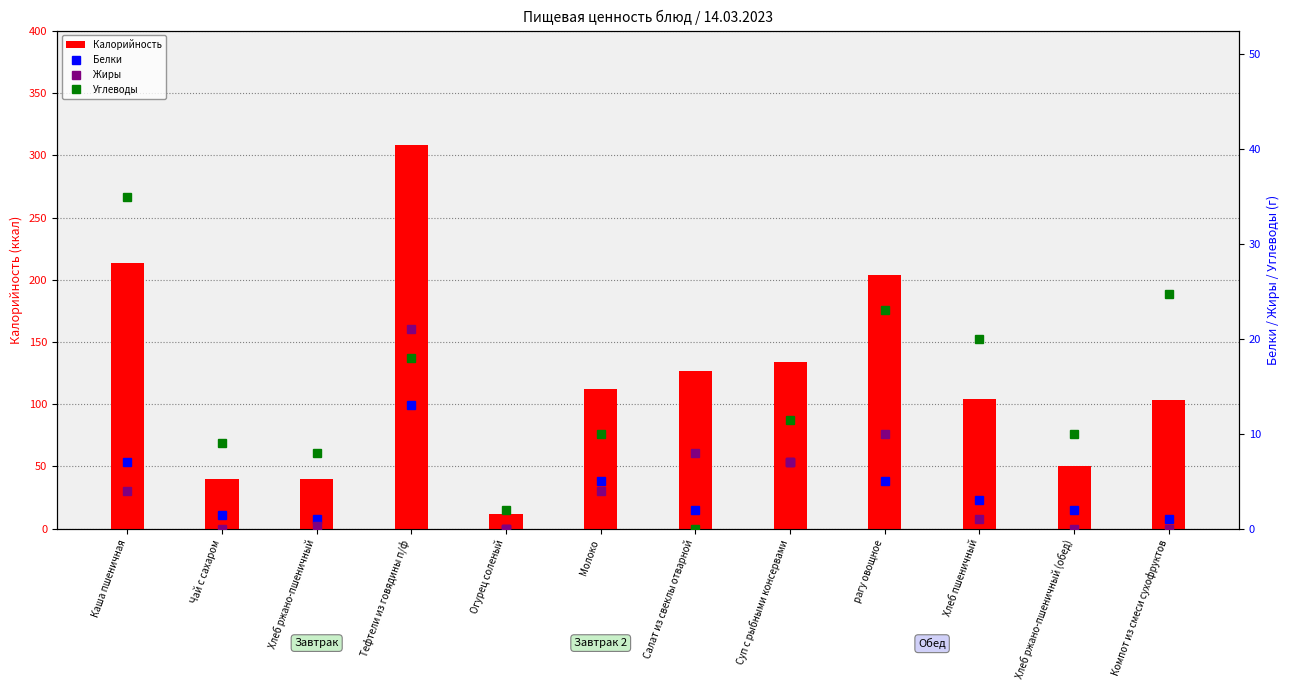

Where is Жиры nearest to the value 10?

рагу овощное